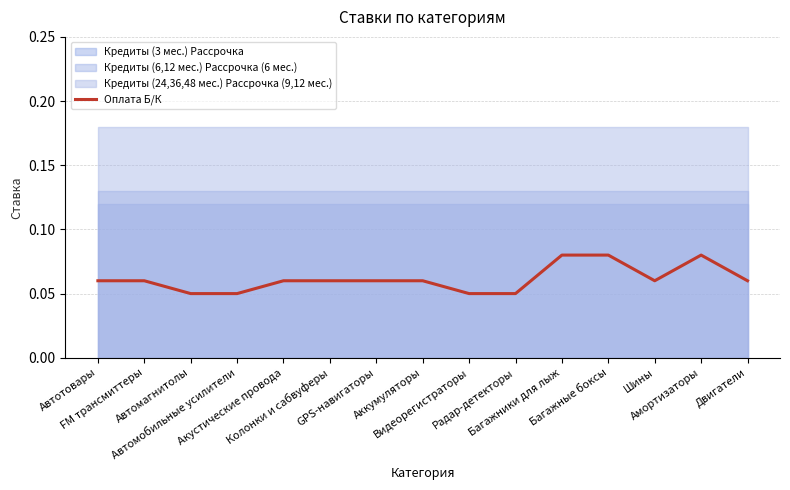

What is the label of the 4th point from the left?

Автомобильные усилители